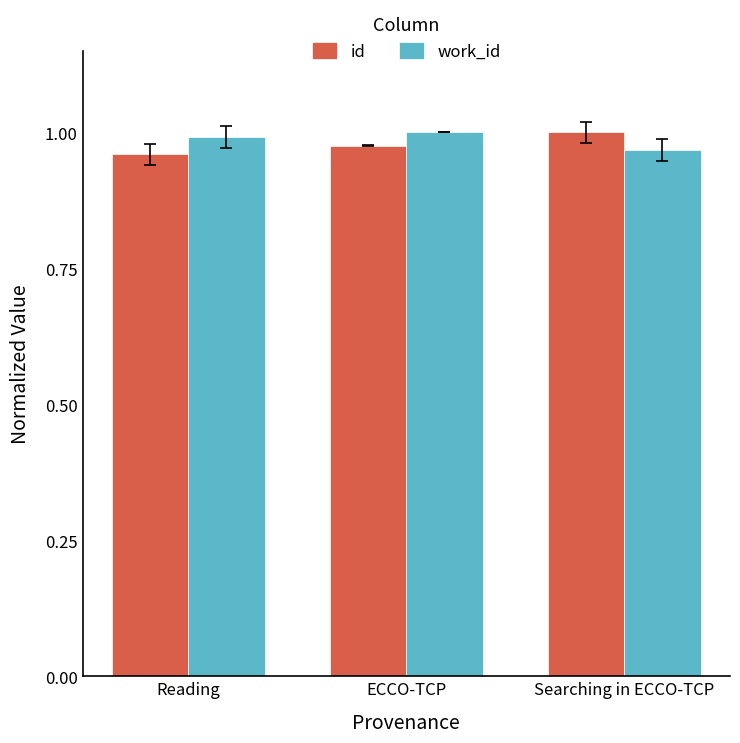

What are all the series names shown in the legend?

id, work_id